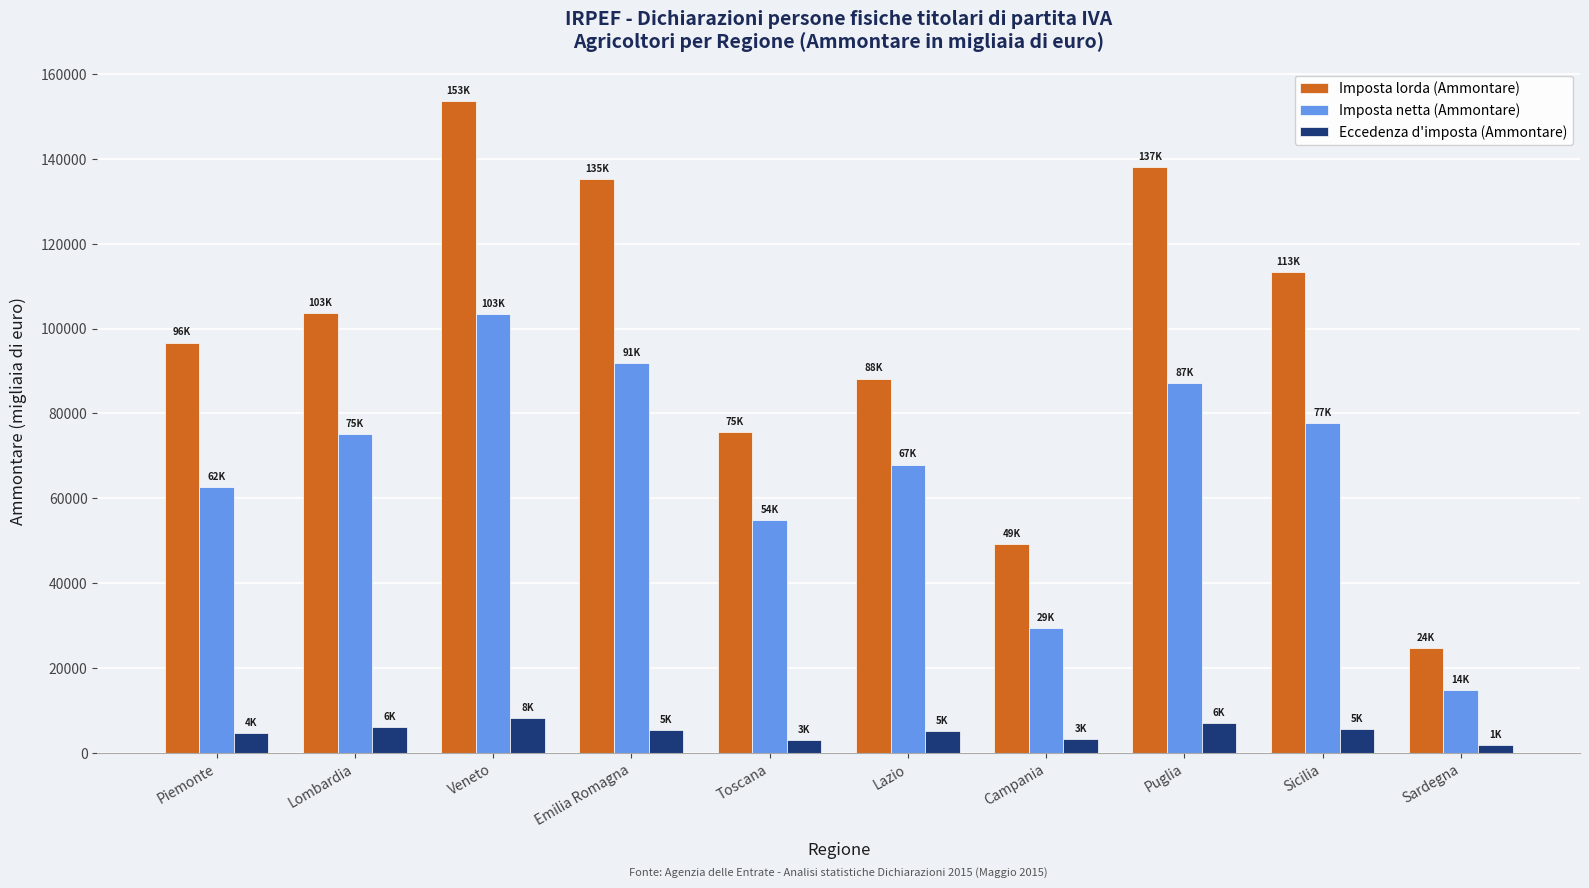

True or false: Eccedenza d'imposta (Ammontare) has a value of 5495 at Sicilia.

True